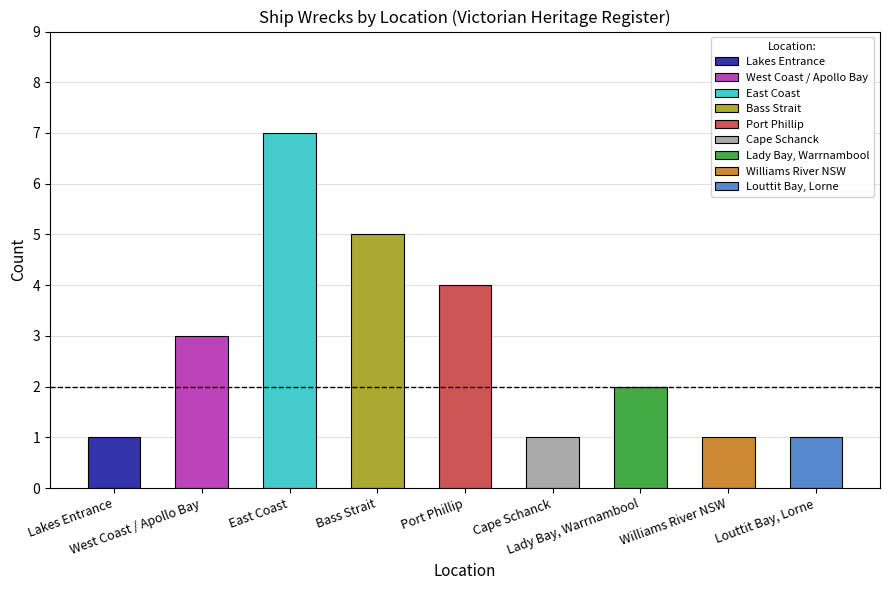

How many bars are there in total?

9